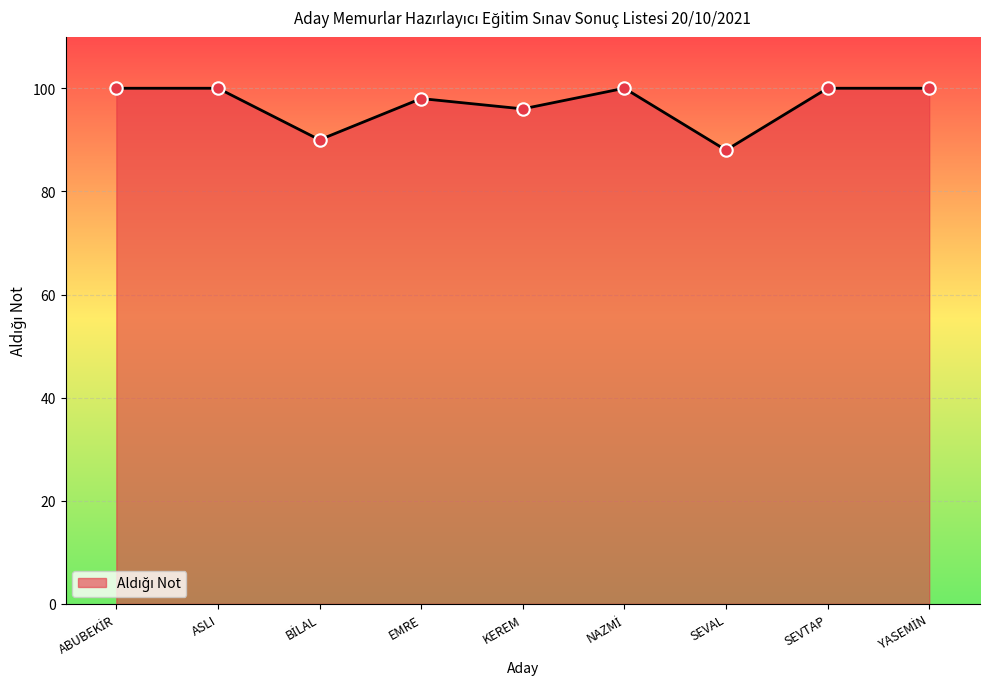

What is the ratio of the value at KEREM to the value at SEVAL?

1.1